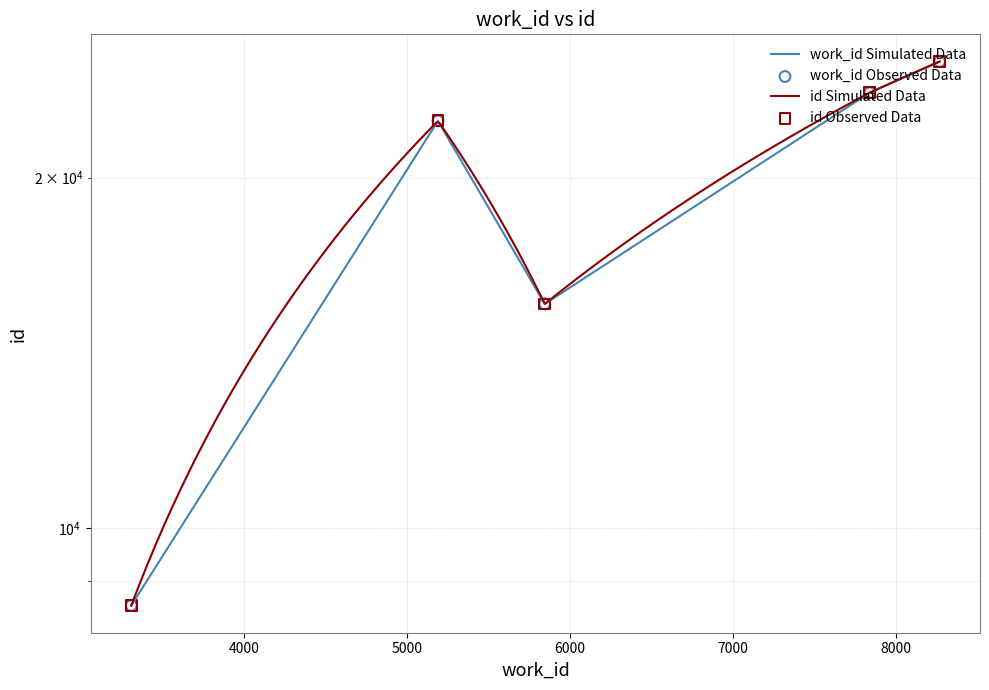

What is the change in value from 3310 to 8270?

+16589